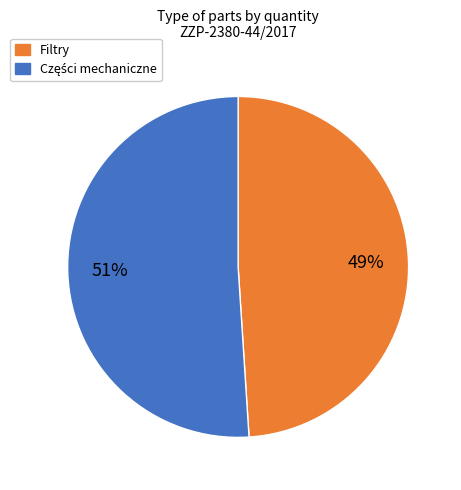

To the nearest percent, what is the average slice percentage?

50%